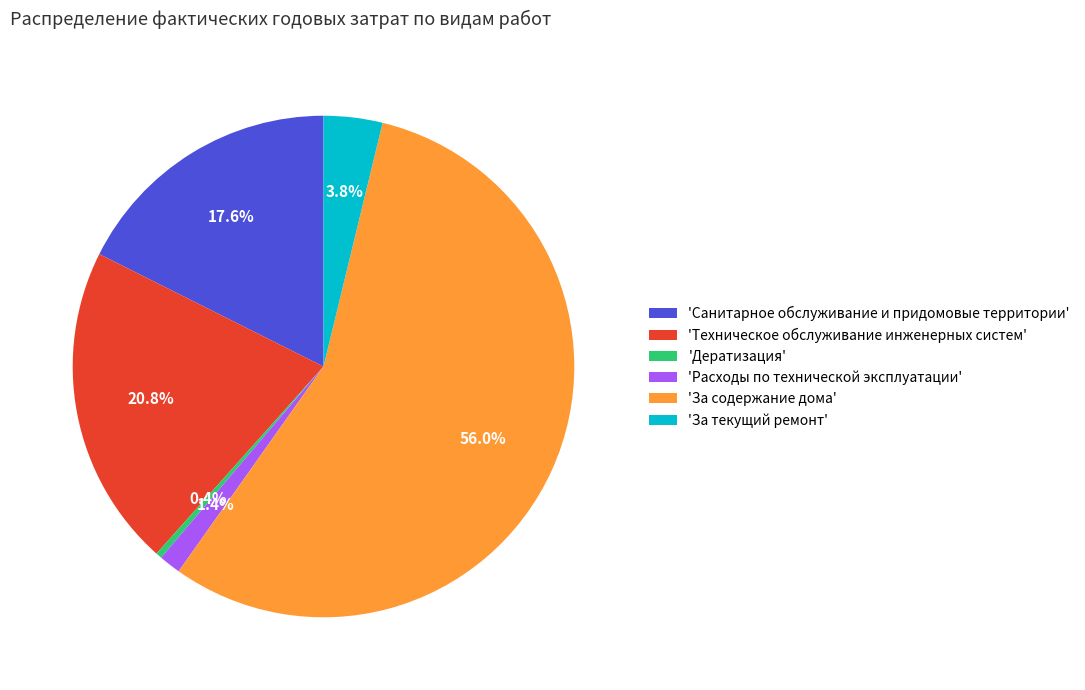

How many slices are in this pie chart?

6